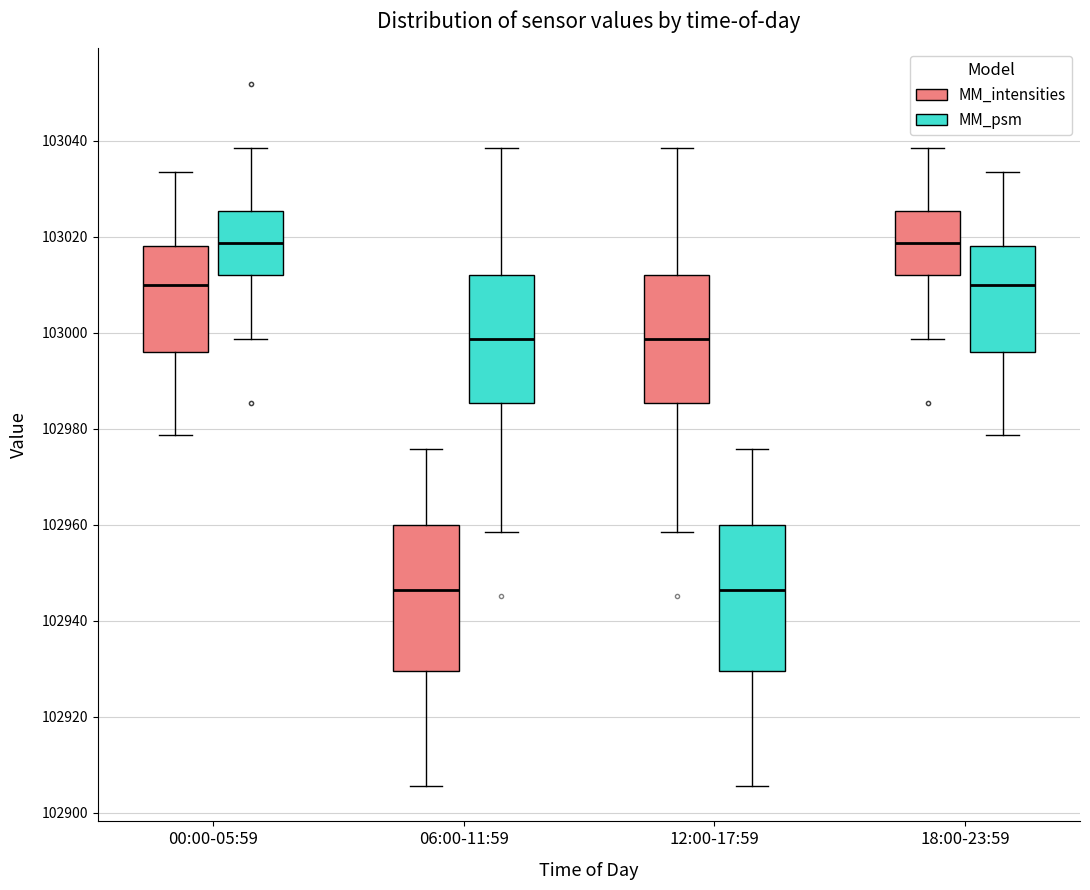

Reading left to right, transcribe this box plot: for each box, give where its median line is, the range the box spans, and where its two whiskers end, as read against the y-axis. The values are not printed on the chart, so give them approximately, as read against the axis.

00:00-05:59 (MM_intensities): median 103010, box 102996 to 103018, whiskers 102978 to 103034
00:00-05:59 (MM_psm): median 103018, box 103012 to 103026, whiskers 102998 to 103038
06:00-11:59 (MM_intensities): median 102946, box 102930 to 102960, whiskers 102906 to 102976
06:00-11:59 (MM_psm): median 102998, box 102986 to 103012, whiskers 102958 to 103038
12:00-17:59 (MM_intensities): median 102998, box 102986 to 103012, whiskers 102958 to 103038
12:00-17:59 (MM_psm): median 102946, box 102930 to 102960, whiskers 102906 to 102976
18:00-23:59 (MM_intensities): median 103018, box 103012 to 103026, whiskers 102998 to 103038
18:00-23:59 (MM_psm): median 103010, box 102996 to 103018, whiskers 102978 to 103034